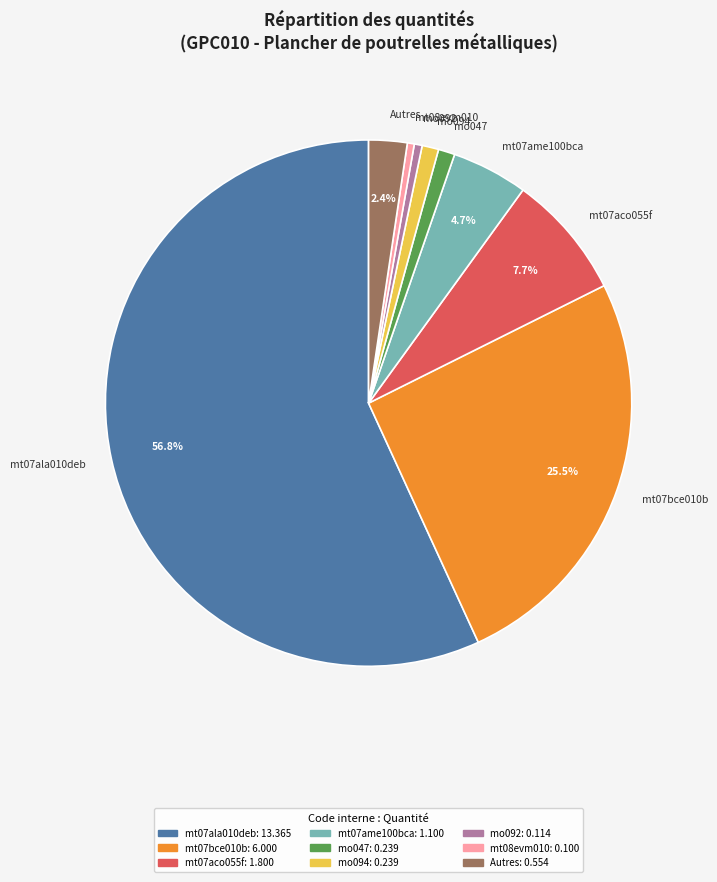

How many segments does this pie chart have?

9